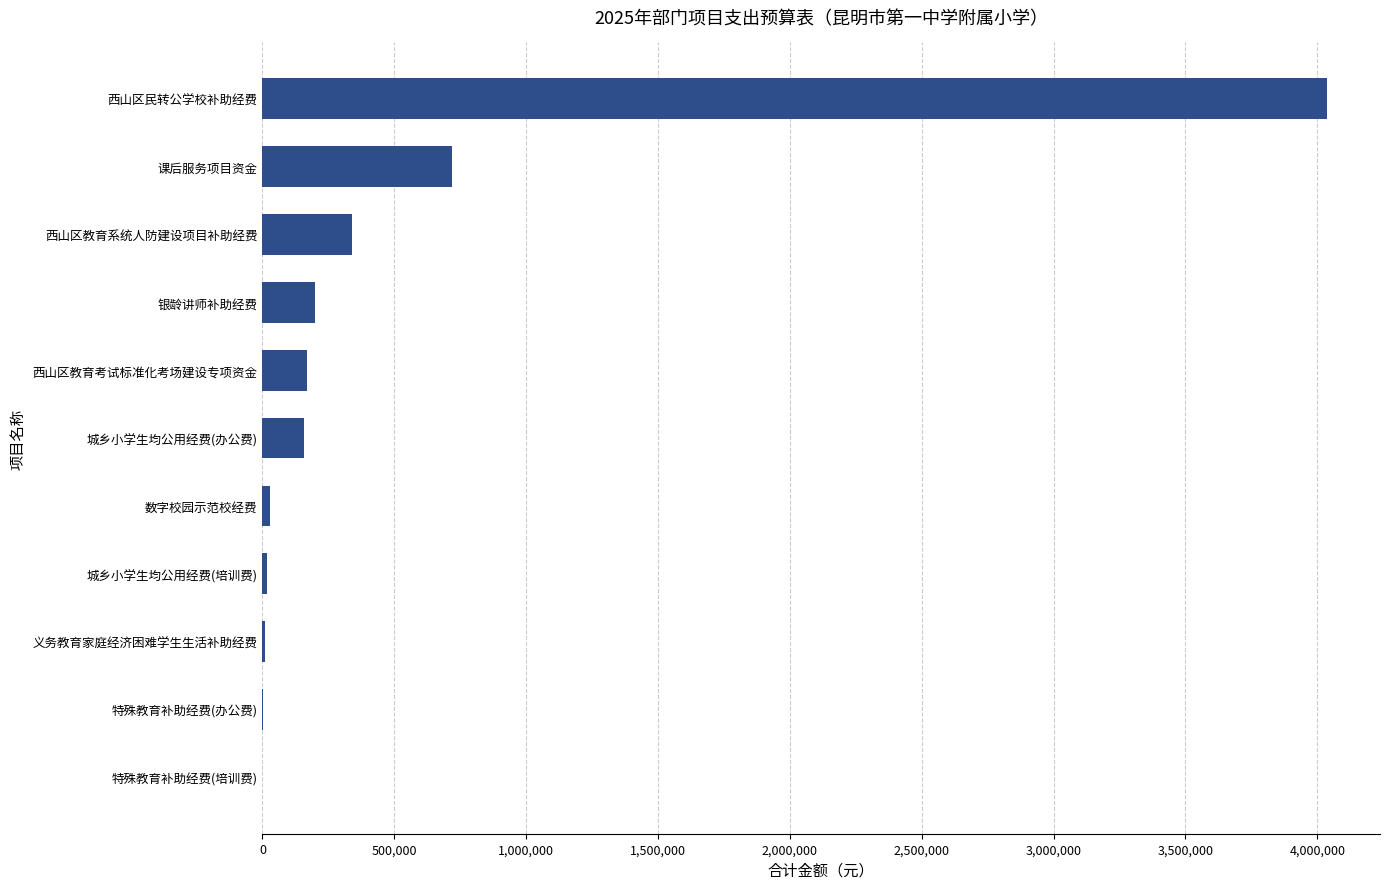

What value does the data have at 西山区民转公学校补助经费?

4036083.4